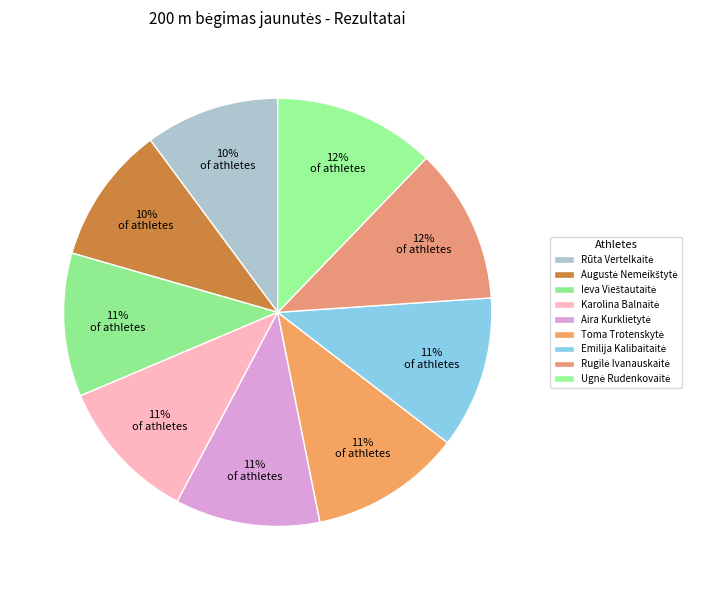

Combined, do Ugnė Rudenkovaitė and Aira Kurklietytė account for over 50%?

No